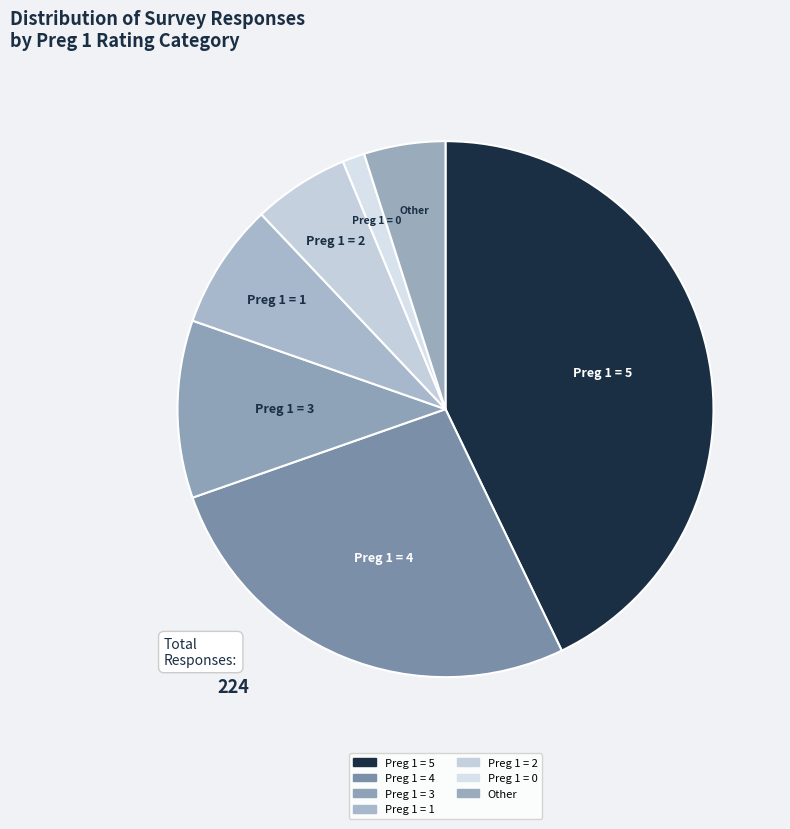

What is the ratio of the value at Preg 1 = 0 to the value at Other?

0.3